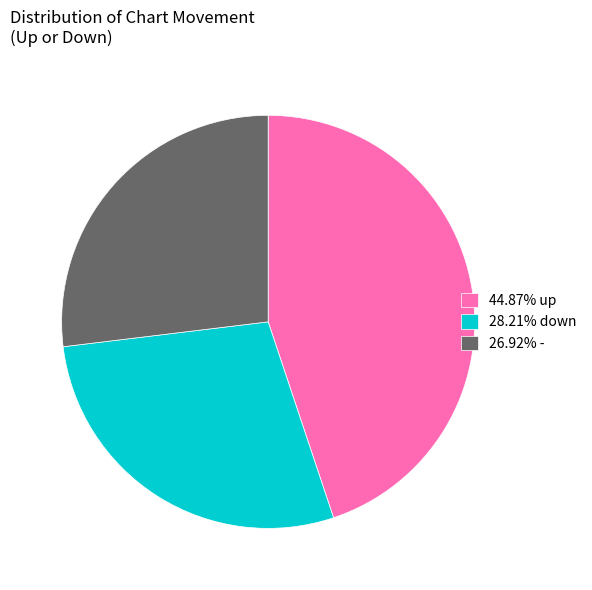

Does 28.21% down represent more than half of the total?

No